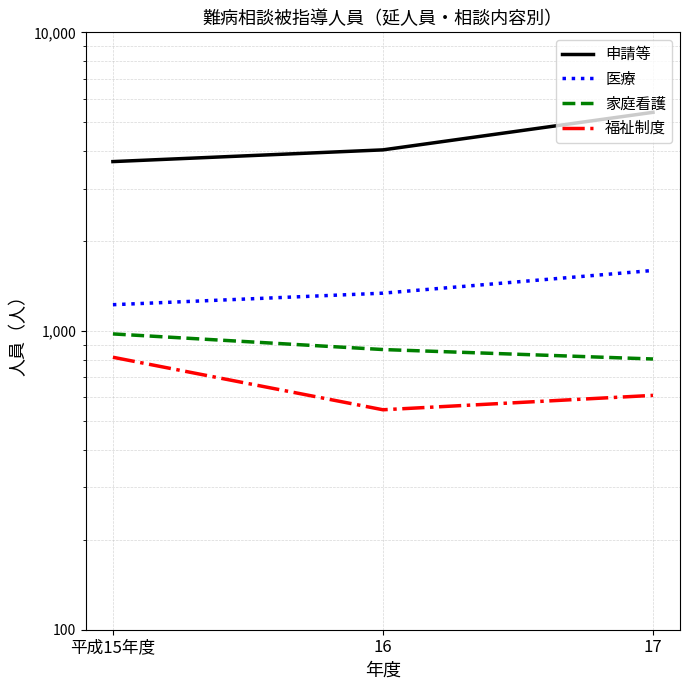

What is the difference between the maximum and second lowest values in the 家庭看護 series?

111